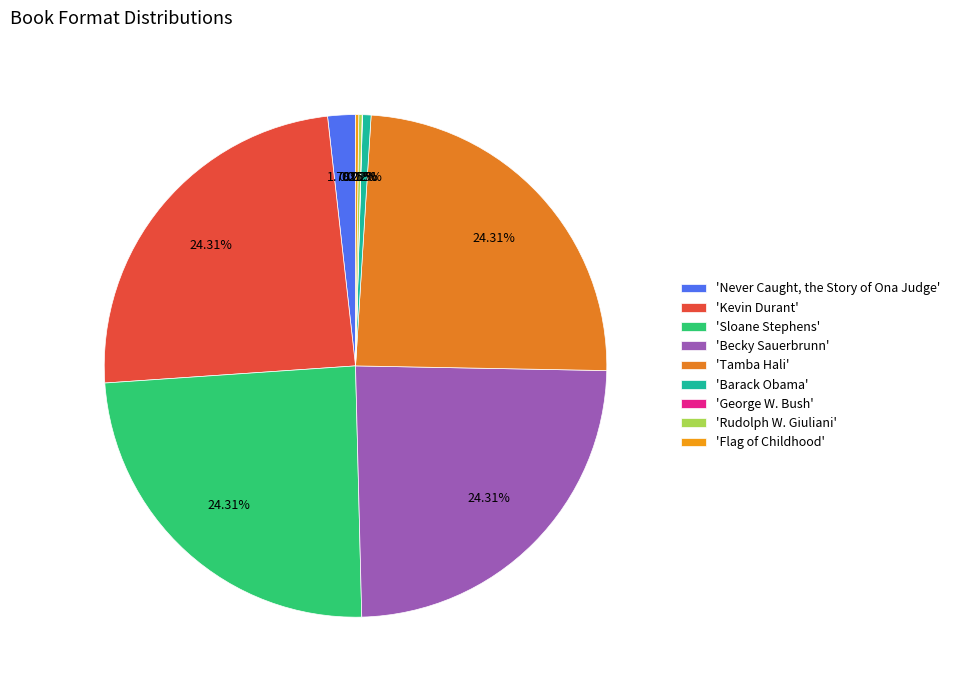

How many slices are in this pie chart?

9